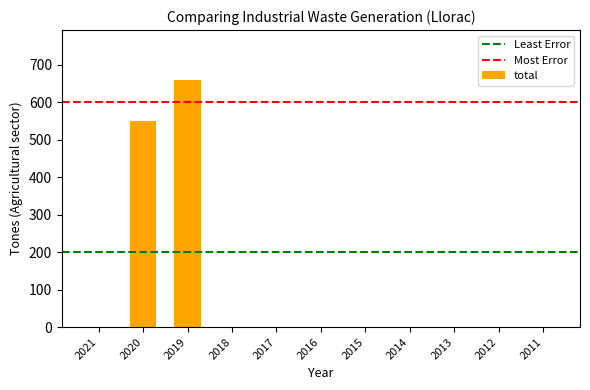

What is the maximum value shown in the chart?

660